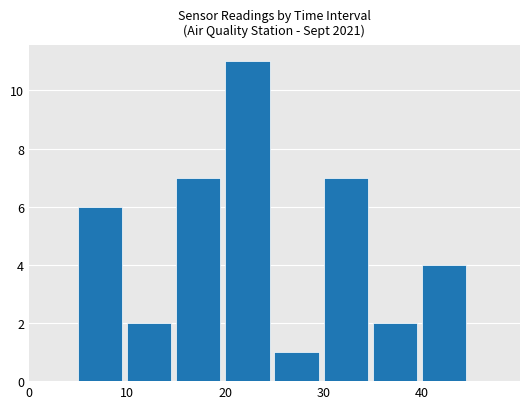

What is the greatest value displayed?

11